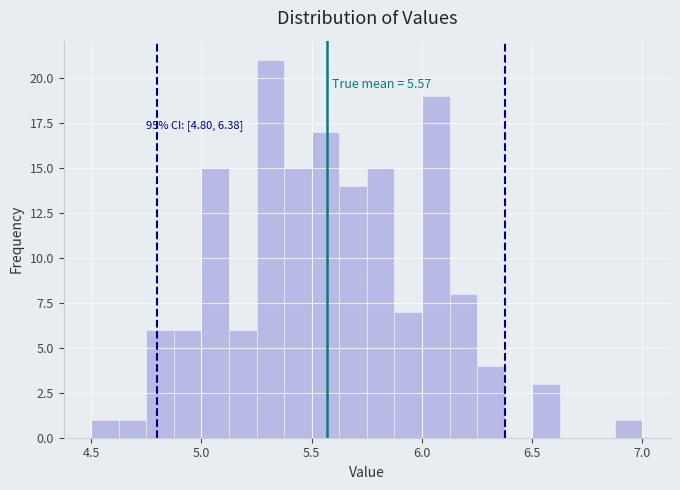

Read against the x-axis, roughly where is the centre of the tallest bar?

5.30